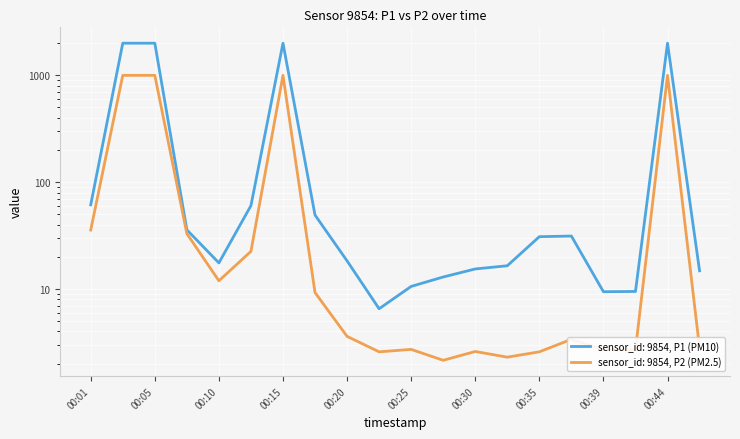

At how many categories does at least one series exceed 925?

4